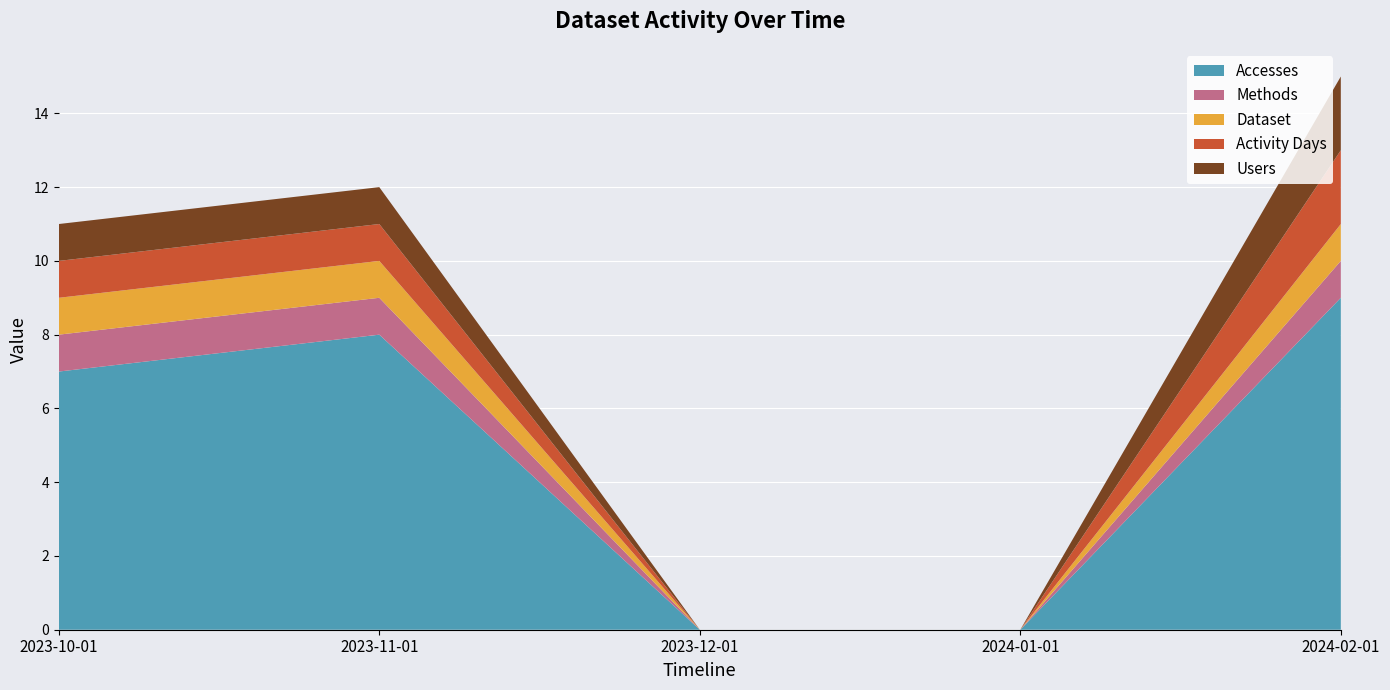

Reading right to left, what are all the values shown in this chart?

Accesses: 2024-02-01=9	2024-01-01=0	2023-12-01=0	2023-11-01=8	2023-10-01=7
Methods: 2024-02-01=1	2024-01-01=0	2023-12-01=0	2023-11-01=1	2023-10-01=1
Dataset: 2024-02-01=1	2024-01-01=0	2023-12-01=0	2023-11-01=1	2023-10-01=1
Activity Days: 2024-02-01=2	2024-01-01=0	2023-12-01=0	2023-11-01=1	2023-10-01=1
Users: 2024-02-01=2	2024-01-01=0	2023-12-01=0	2023-11-01=1	2023-10-01=1